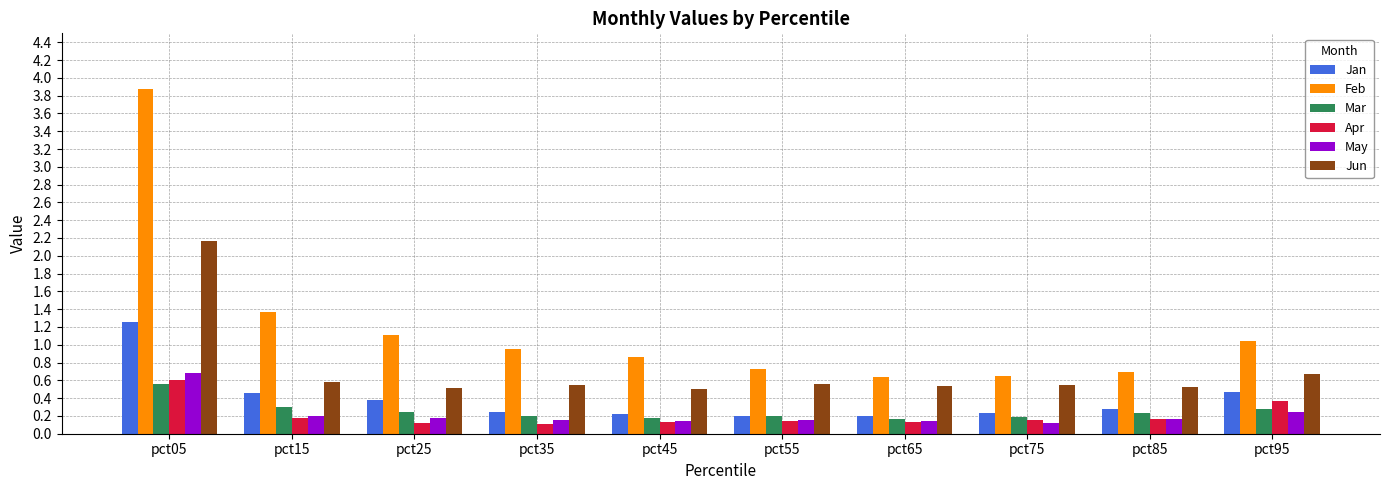

What is the average value of the Jun series?

0.7